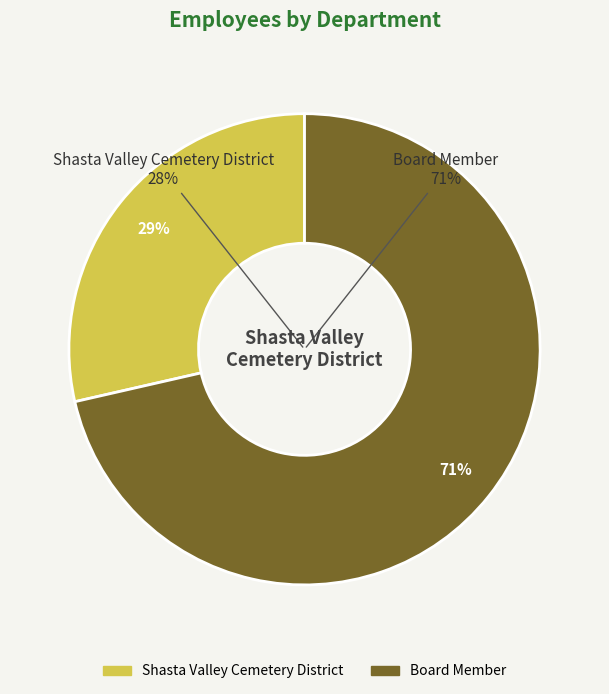

To the nearest percent, what portion does Shasta Valley Cemetery District represent?

29%